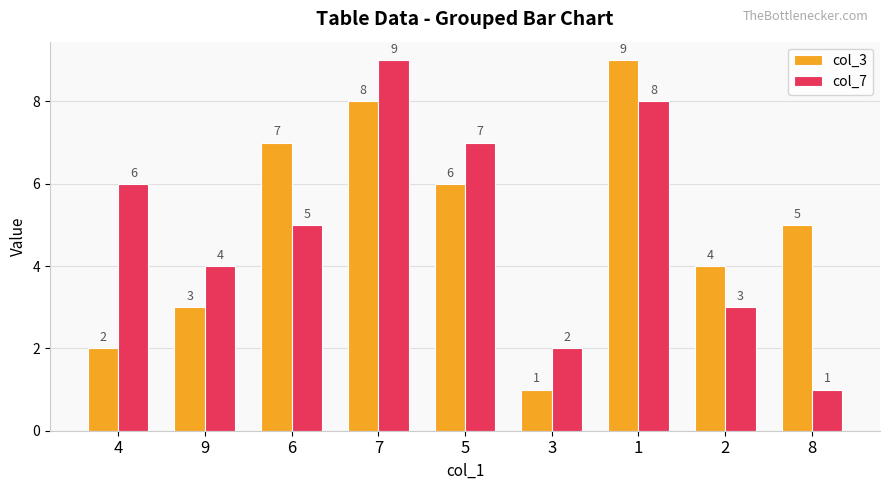

Count the col_7 values in the range 3 to 7.

5